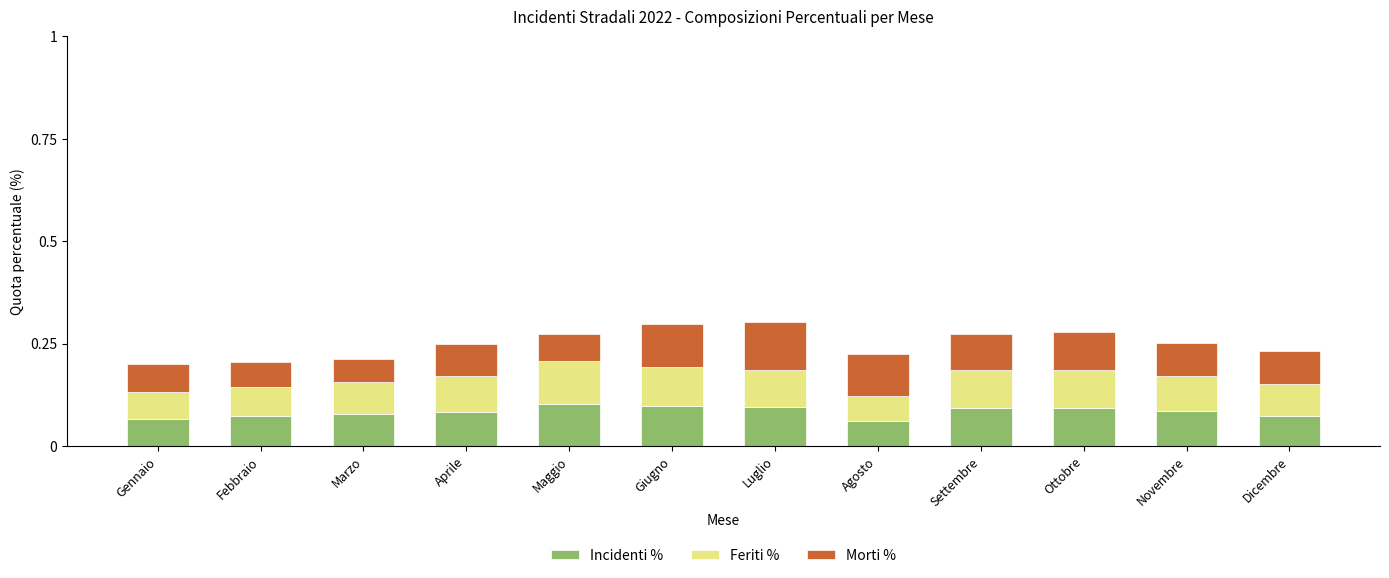

Count the number of data series in this chart.

3